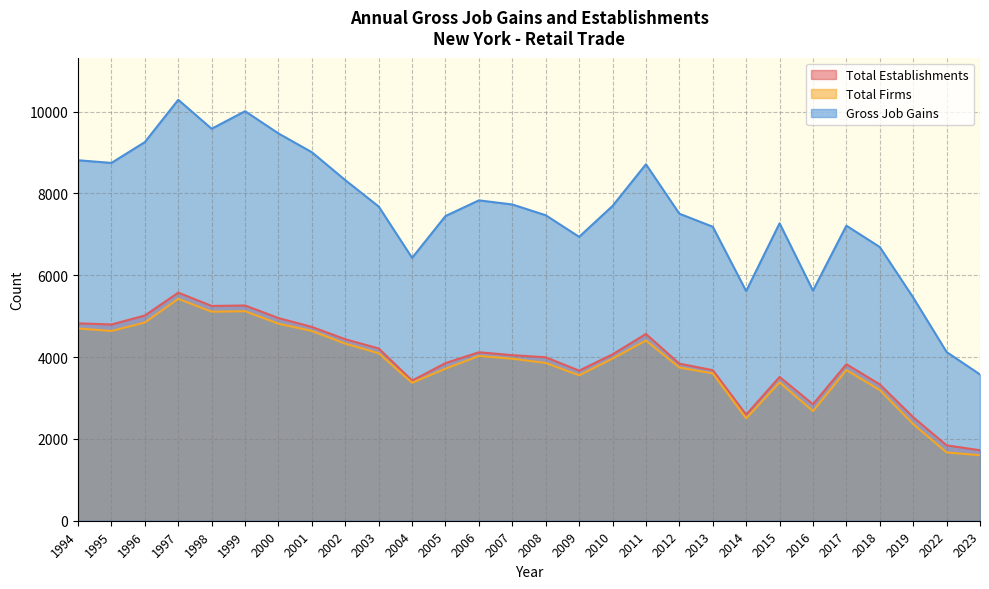

Reading left to right, what are all the values shown in this chart?

Total Establishments: 4825	4797	5016	5575	5250	5261	4954	4737	4436	4211	3425	3853	4118	4047	3995	3669	4067	4565	3839	3680	2594	3515	2847	3826	3333	2531	1843	1723
Total Firms: 4699	4638	4845	5424	5109	5121	4816	4638	4328	4094	3372	3717	4027	3960	3856	3554	3963	4405	3744	3602	2502	3380	2679	3682	3195	2362	1669	1601
Gross Job Gains: 8811	8746	9255	10289	9581	10010	9466	9007	8325	7680	6425	7448	7831	7730	7467	6939	7694	8713	7505	7186	5613	7270	5625	7212	6690	5455	4124	3575